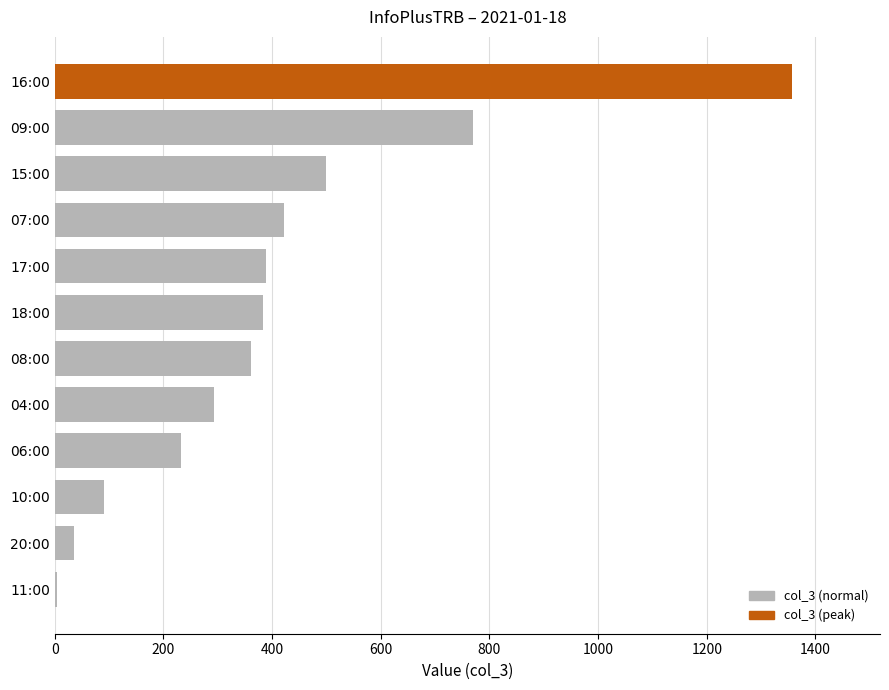

Which has a higher value, 18:00 or 06:00?

18:00